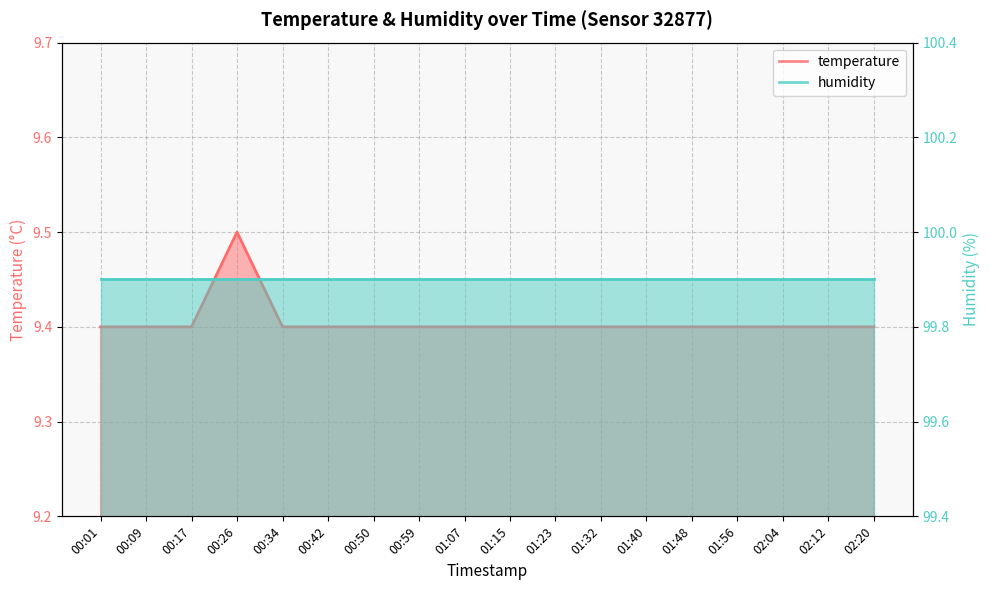

Count the number of categories in the chart.

18